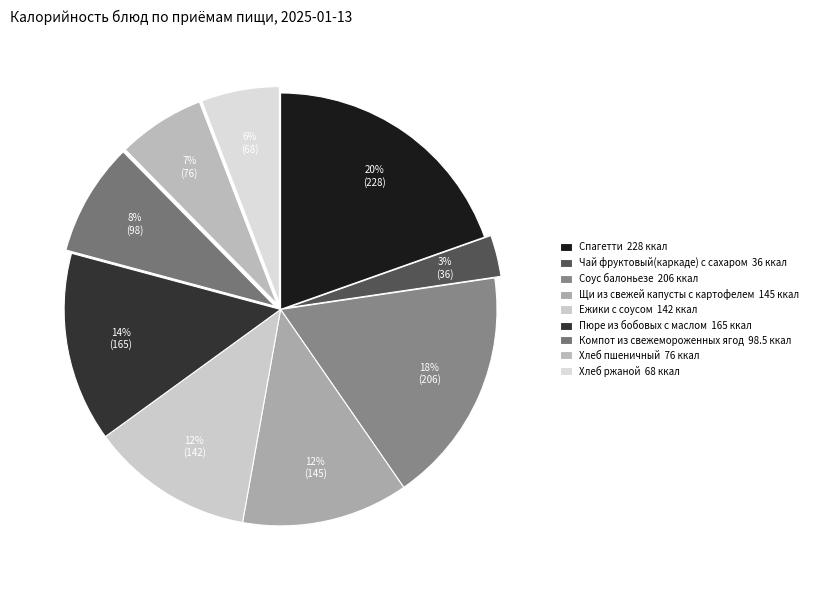

Is it true that Хлеб пшеничный is 7% of the pie?

True